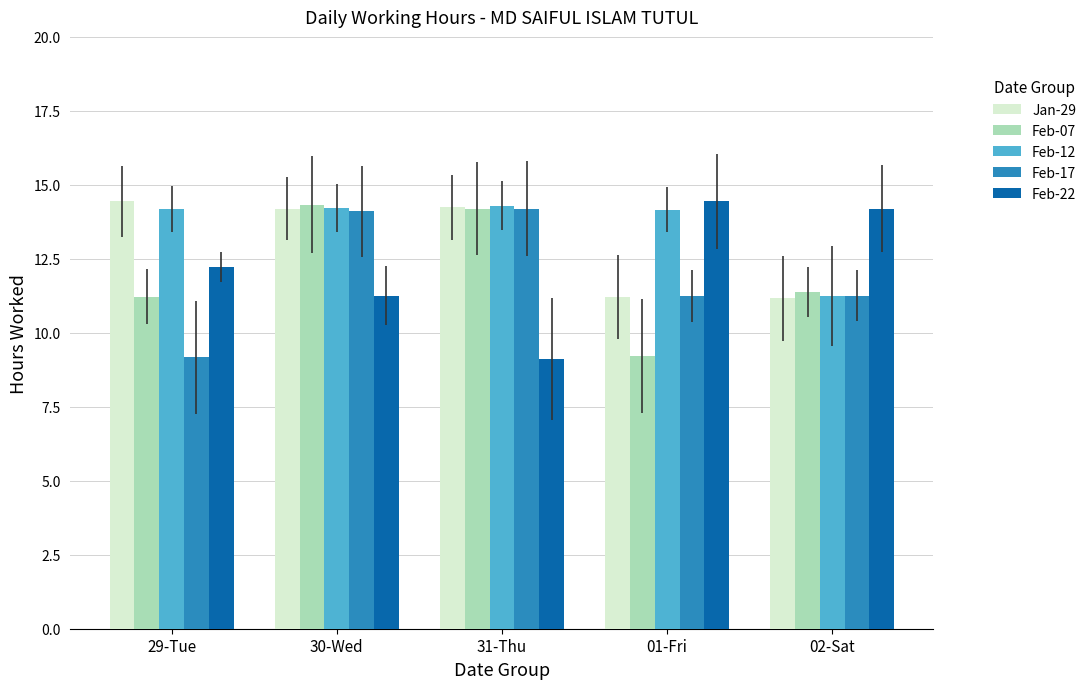

At which label is Feb-12 closest to 12?

02-Sat